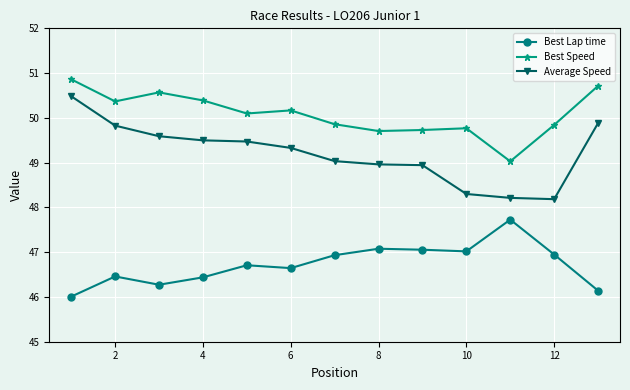

Which series has the largest range (max minus min)?

Average Speed